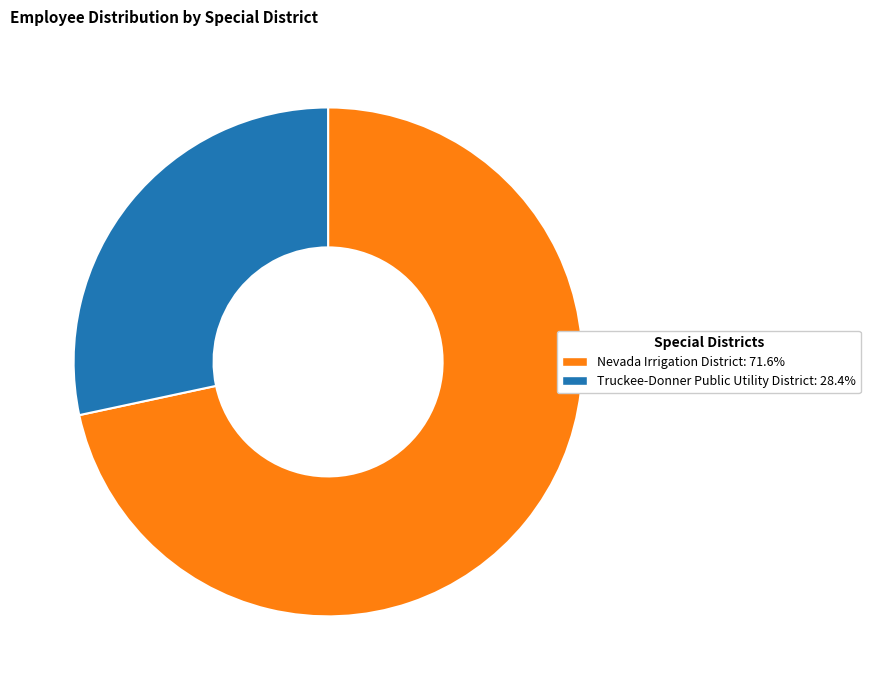

Which has a higher value, Nevada Irrigation District or Truckee-Donner Public Utility District?

Nevada Irrigation District